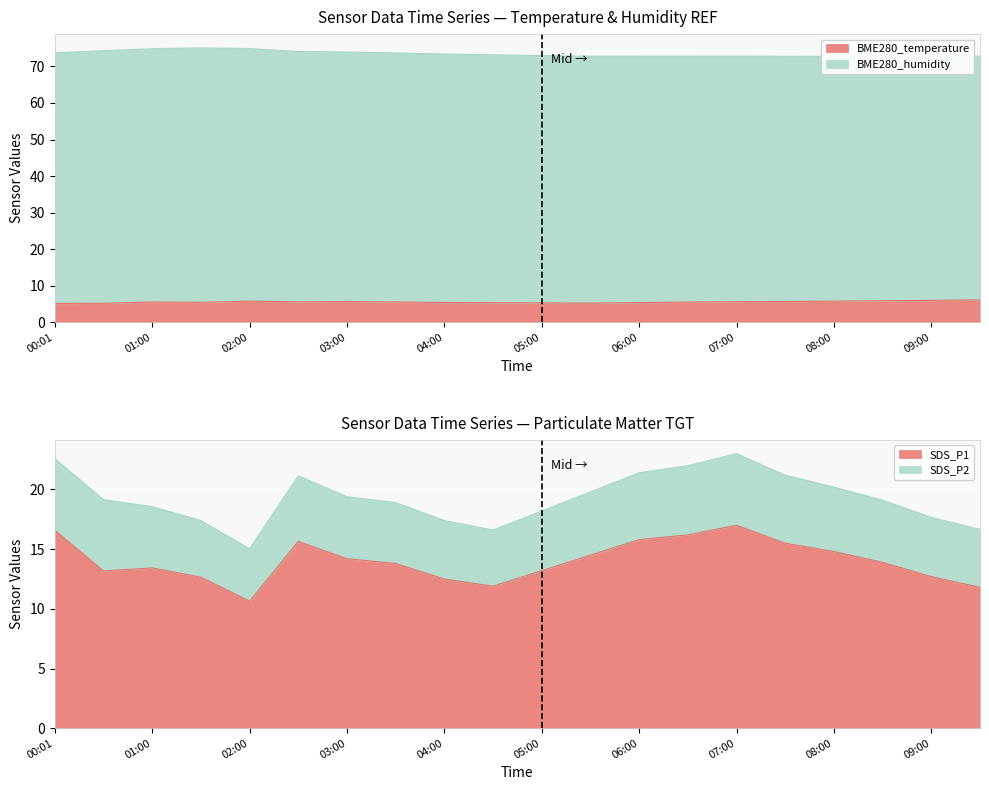

In BME280_temperature, how many points are lower than both neighbors (excluding endpoints)?

3